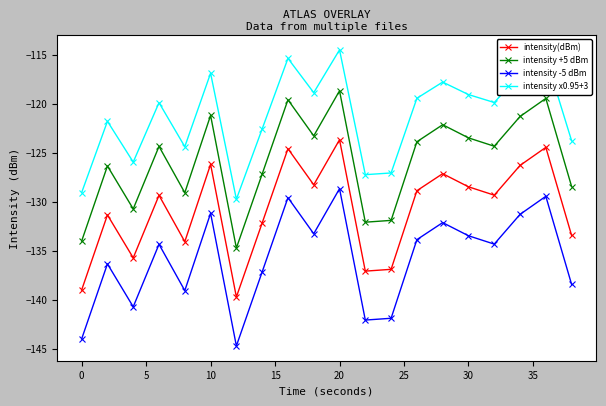

What is the value of the intensity(dBm) point at the 10th from the left?

-128.3